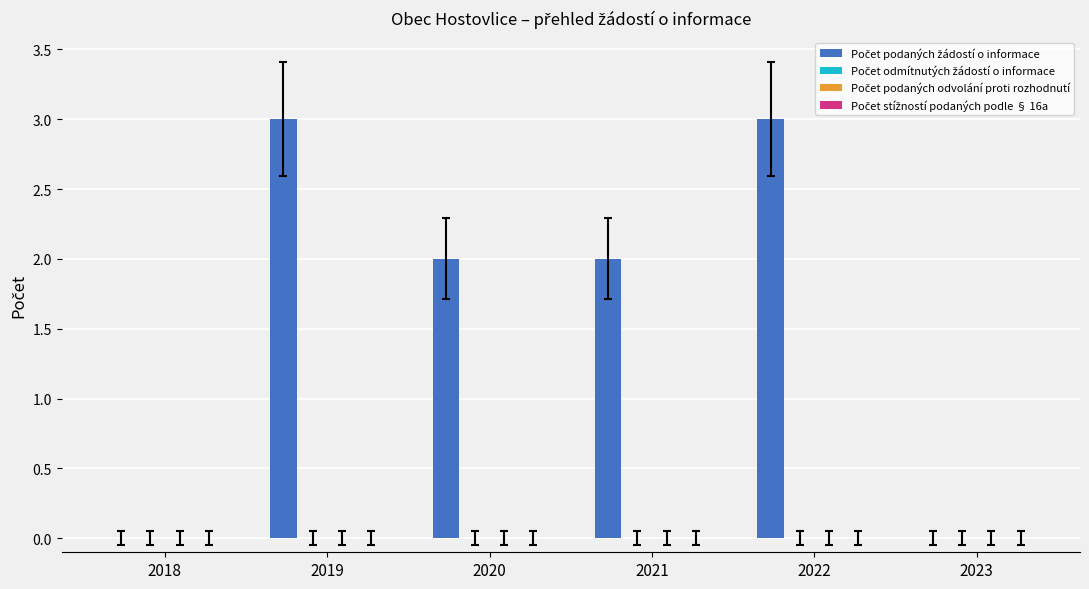

What is the maximum value shown in the chart?

3